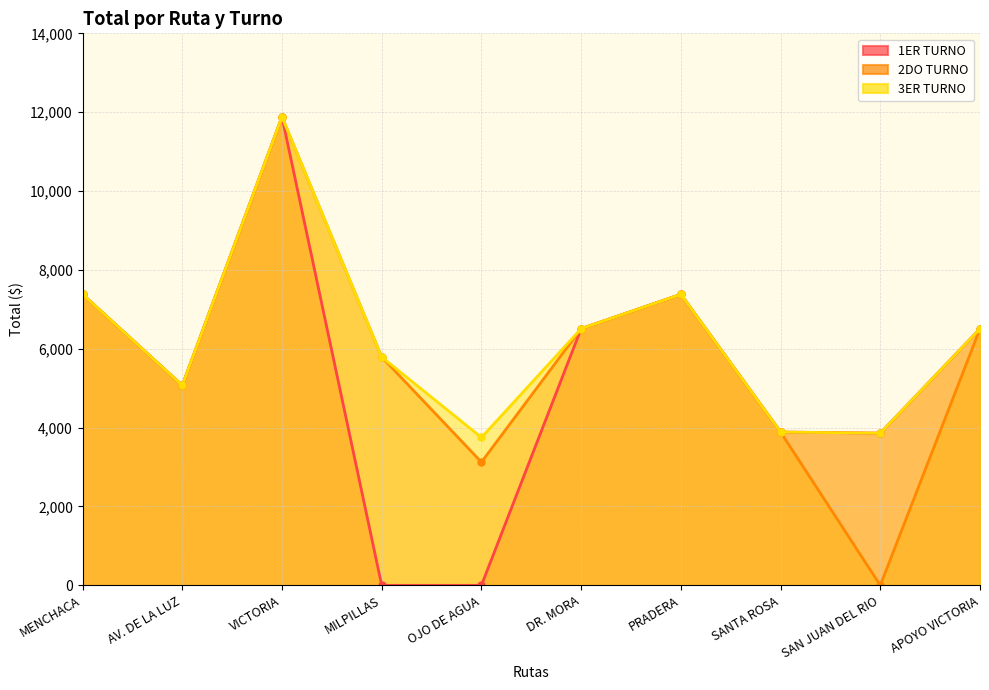

What are all the series names shown in the legend?

1ER TURNO, 2DO TURNO, 3ER TURNO